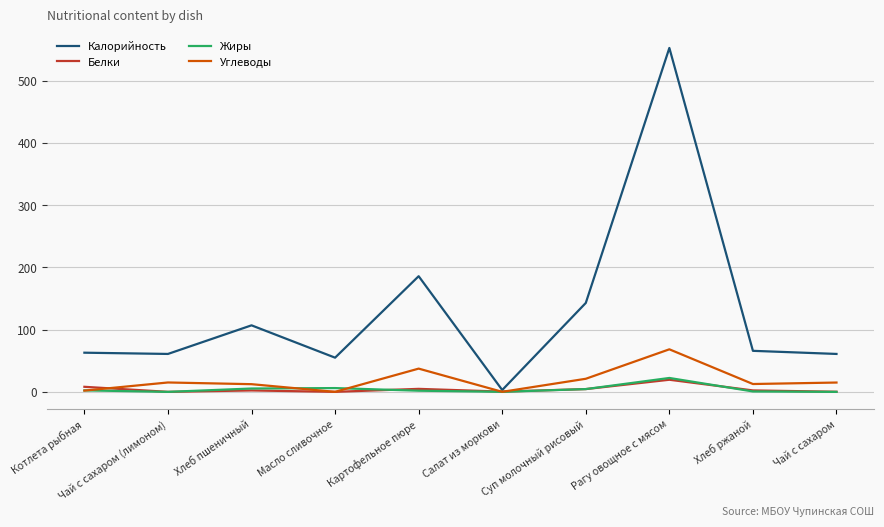

How many interior local peaks does the Калорийность series have?

3